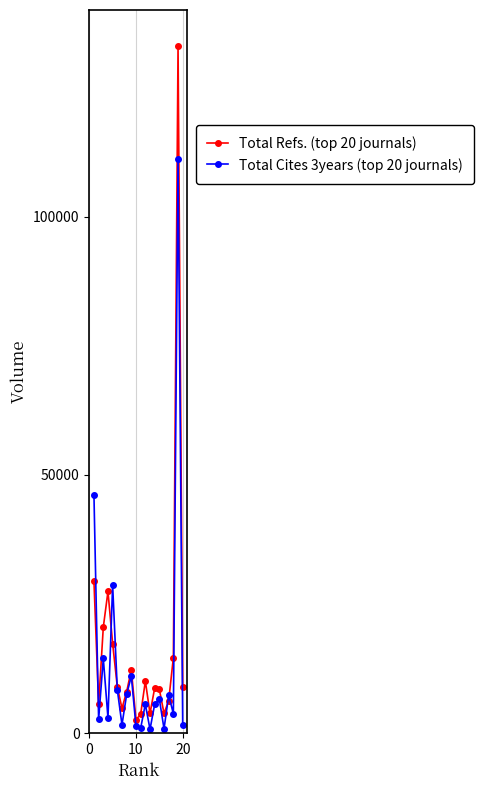

Rank the series by their maximum value, from highest to lowest.

Total Refs. (top 20 journals), Total Cites 3years (top 20 journals)